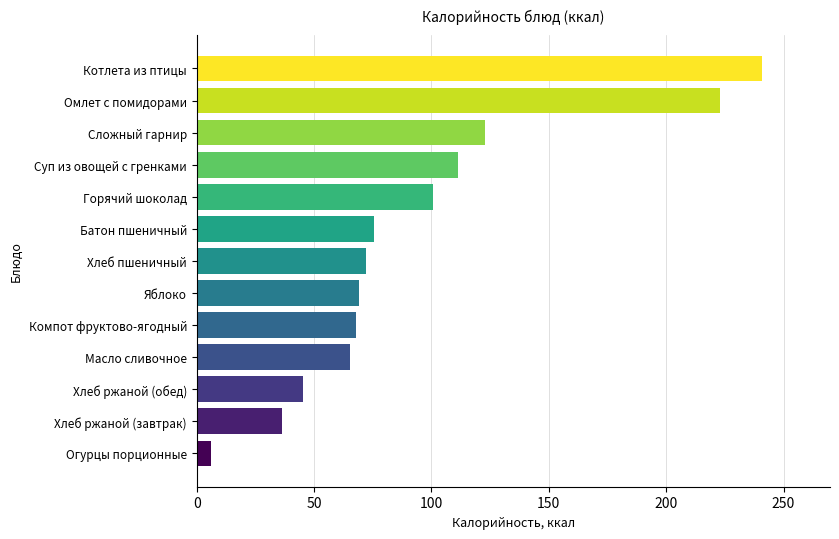

What is the minimum value shown in the chart?

6.2